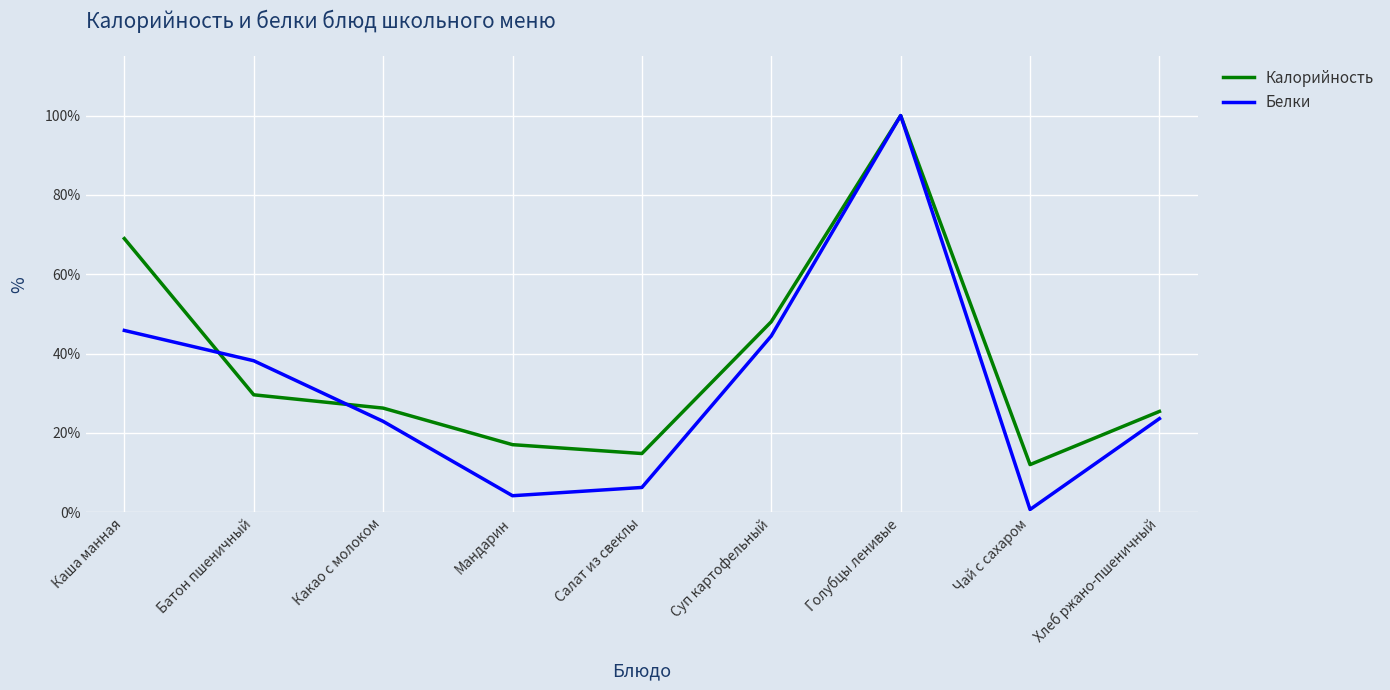

What is the total value across all series at Хлеб ржано-пшеничный?

0.5